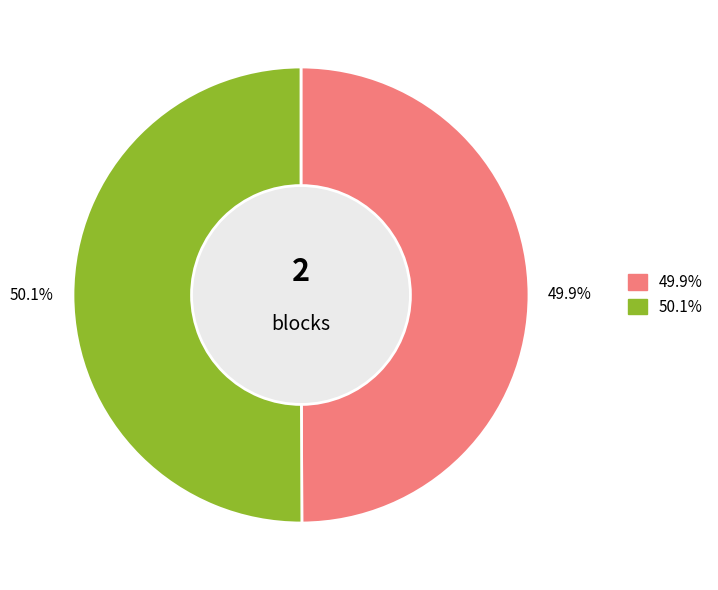

Is there a majority slice in this chart?

Yes